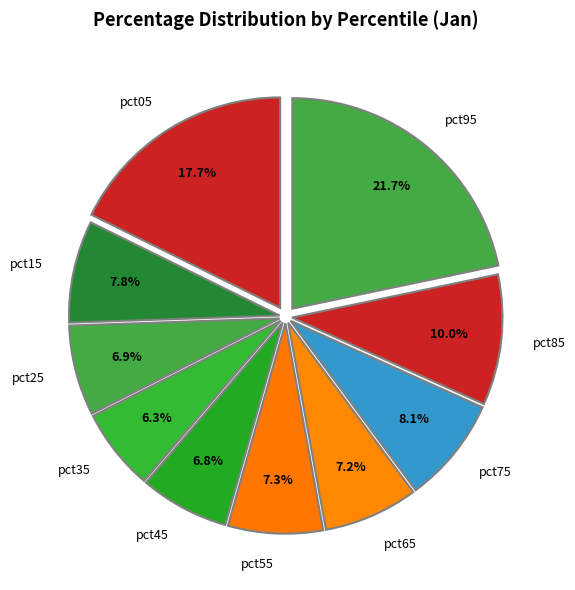

To the nearest percent, what is the average slice percentage?

10%